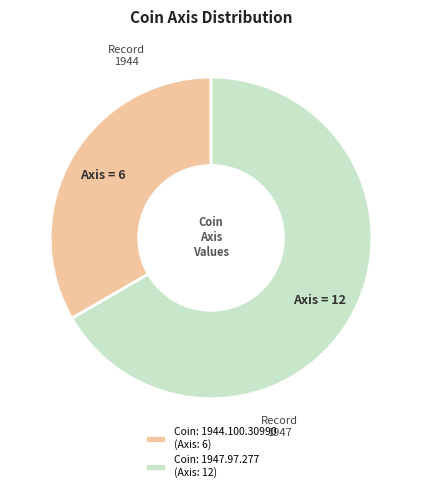

How many slices are in this pie chart?

2